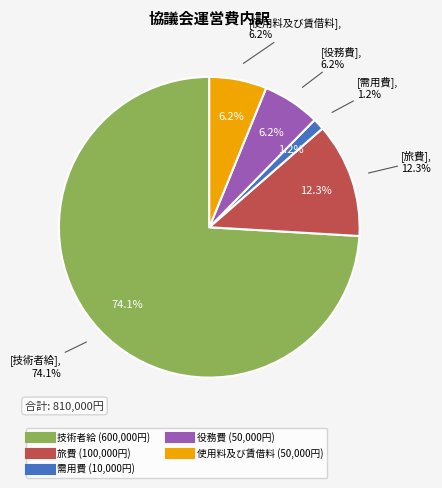

Is there any slice that represents more than half of the pie?

Yes